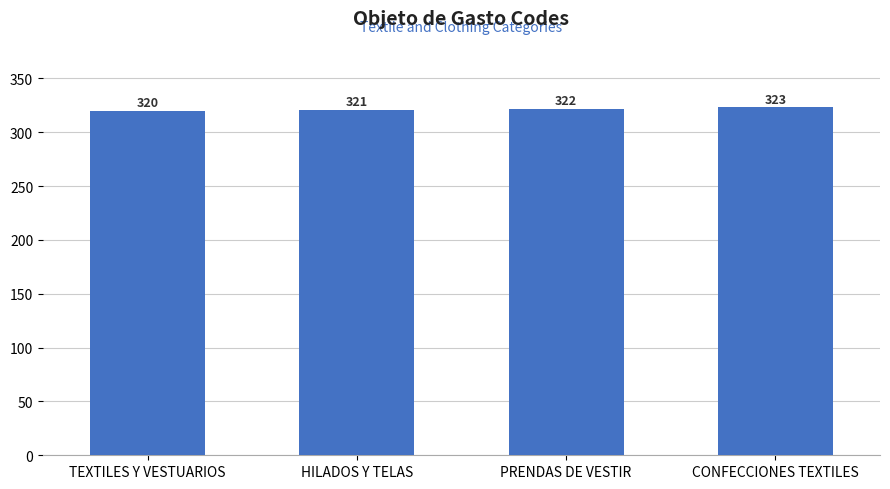

What is the sum of the values at HILADOS Y TELAS and PRENDAS DE VESTIR?

643